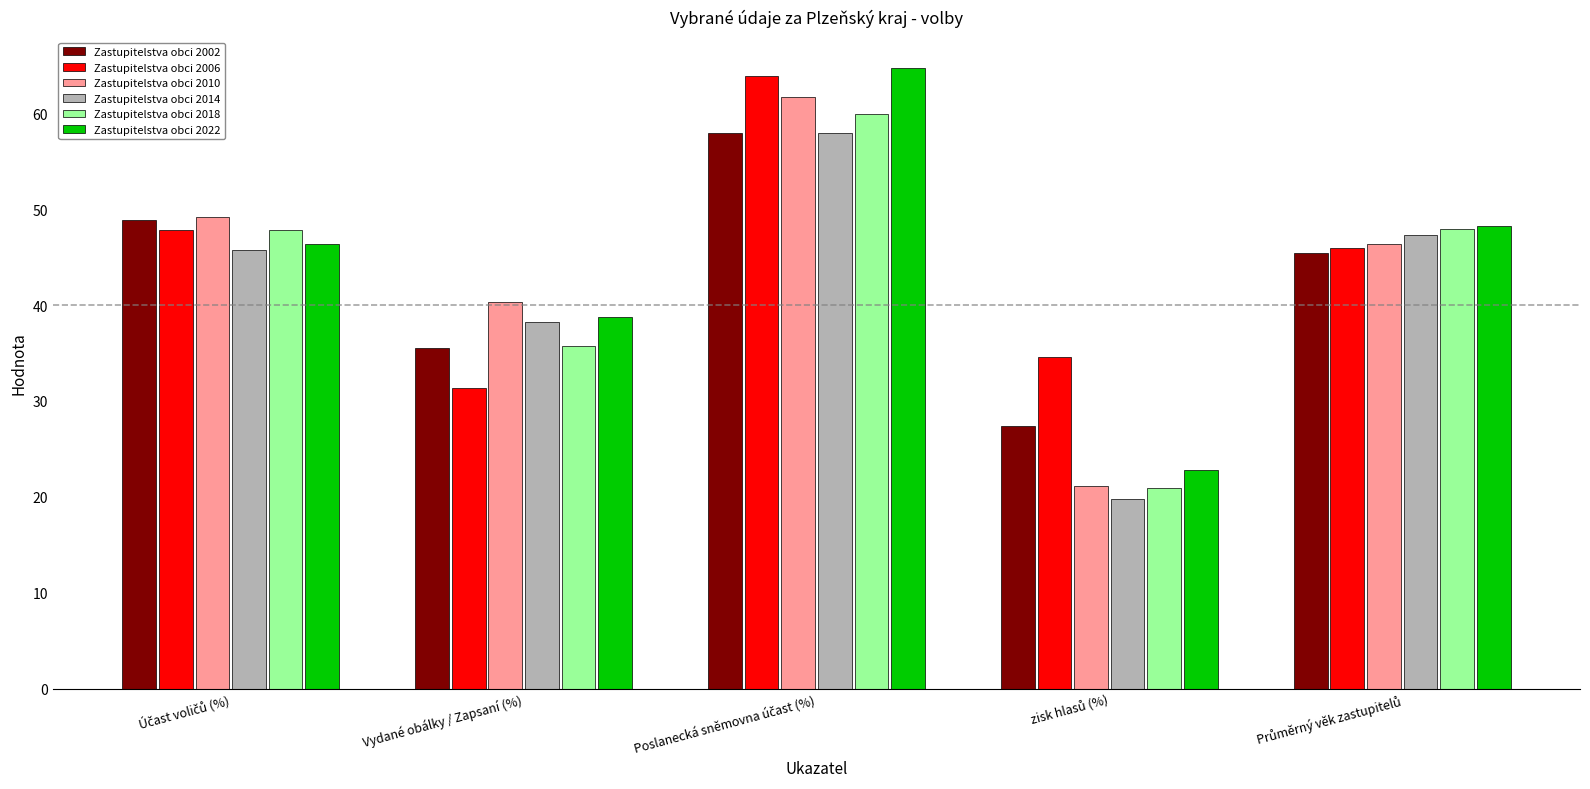

Is it true that Zastupitelstva obci 2002 equals 53.3 at Vydané obálky / Zapsaní (%)?

False